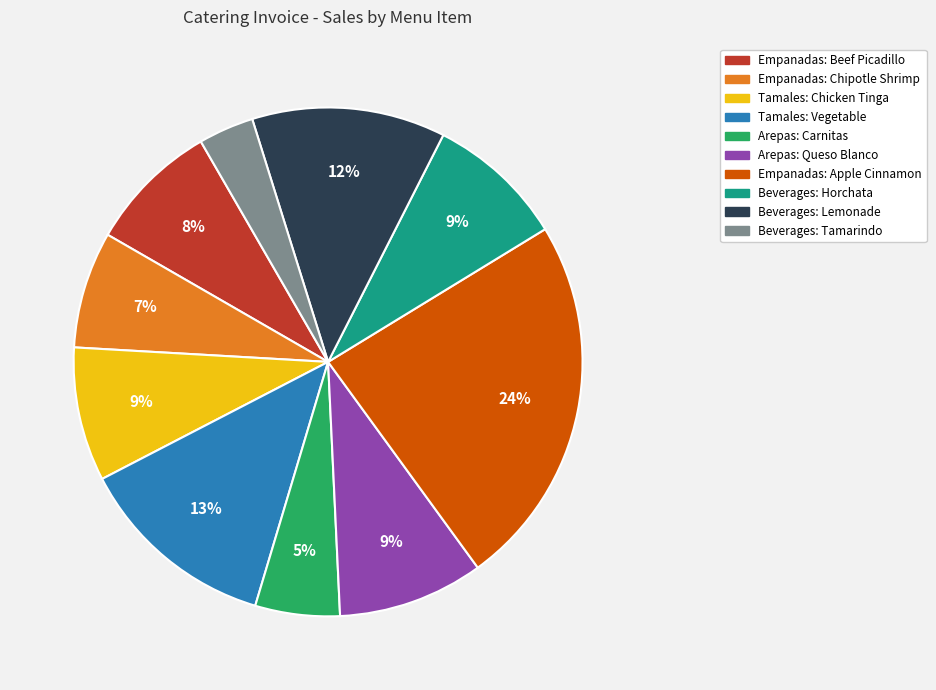

The Empanadas: Beef Picadillo slice represents 22% of the pie. True or false?

False